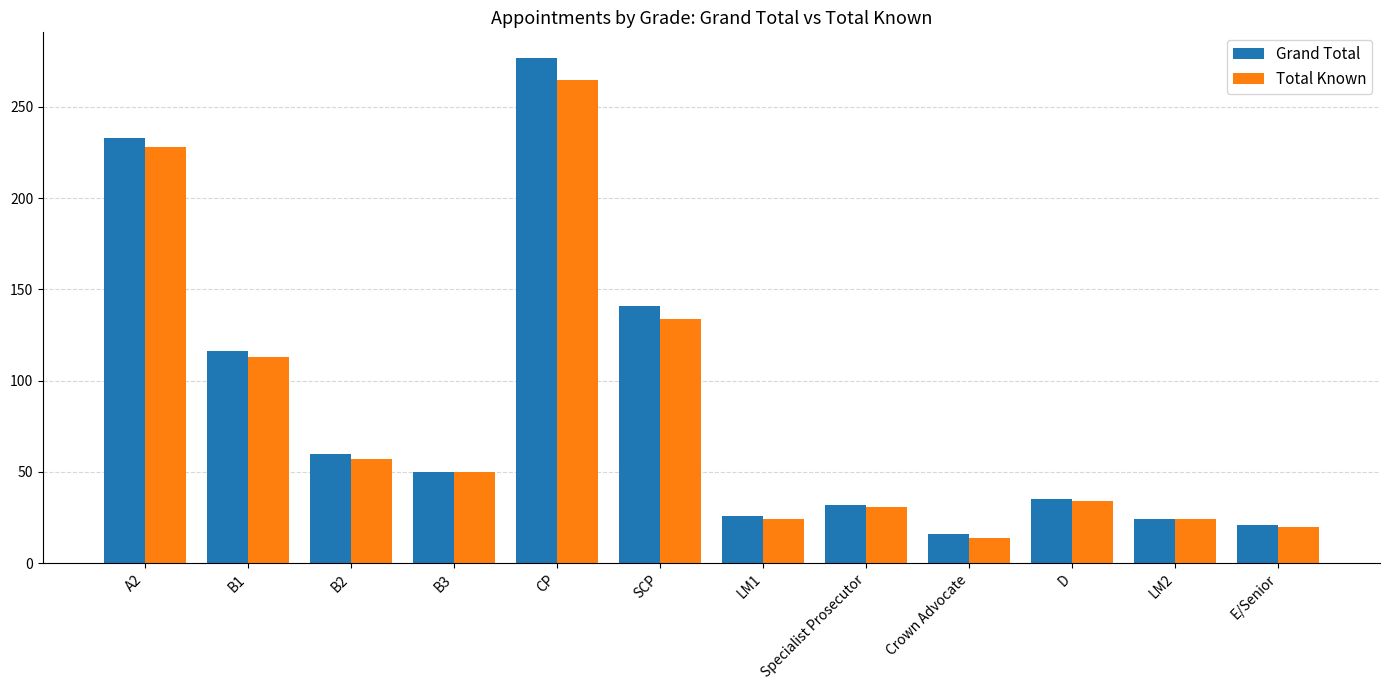

List the series in order of their peak value, lowest first.

Total Known, Grand Total